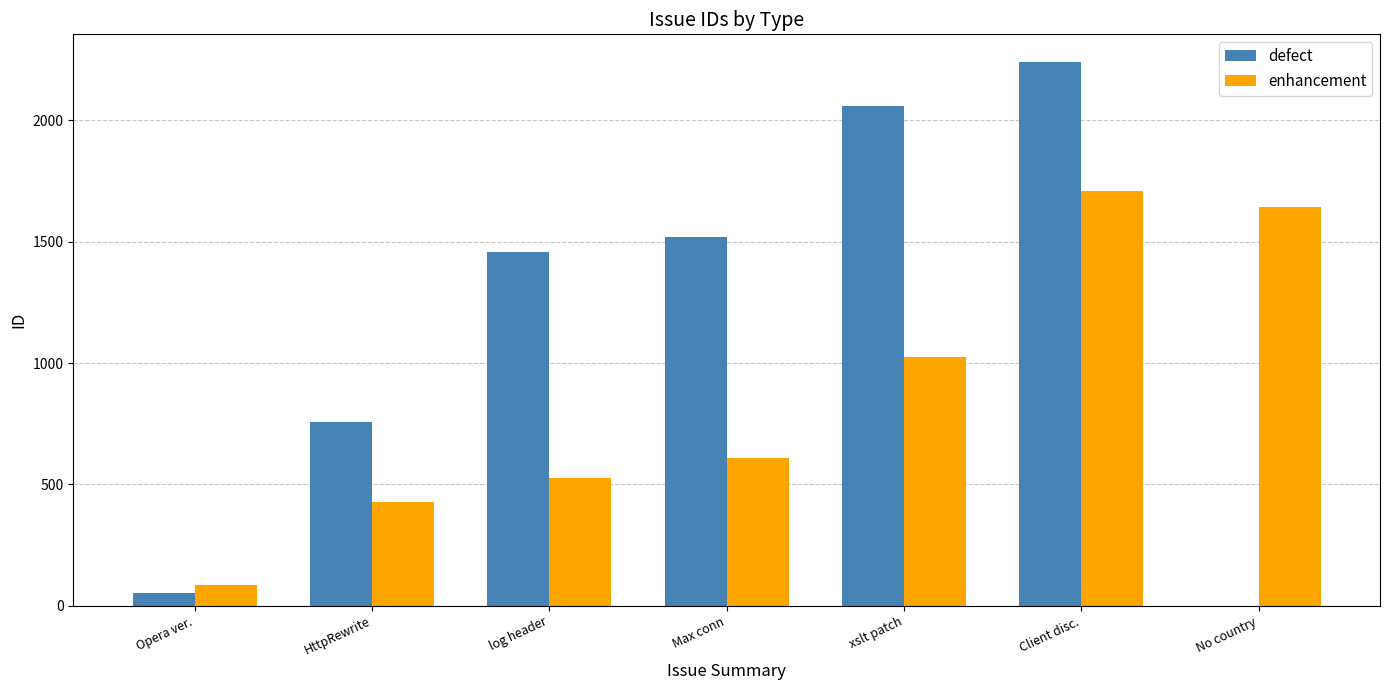

Does the chart contain stacked bars?

No